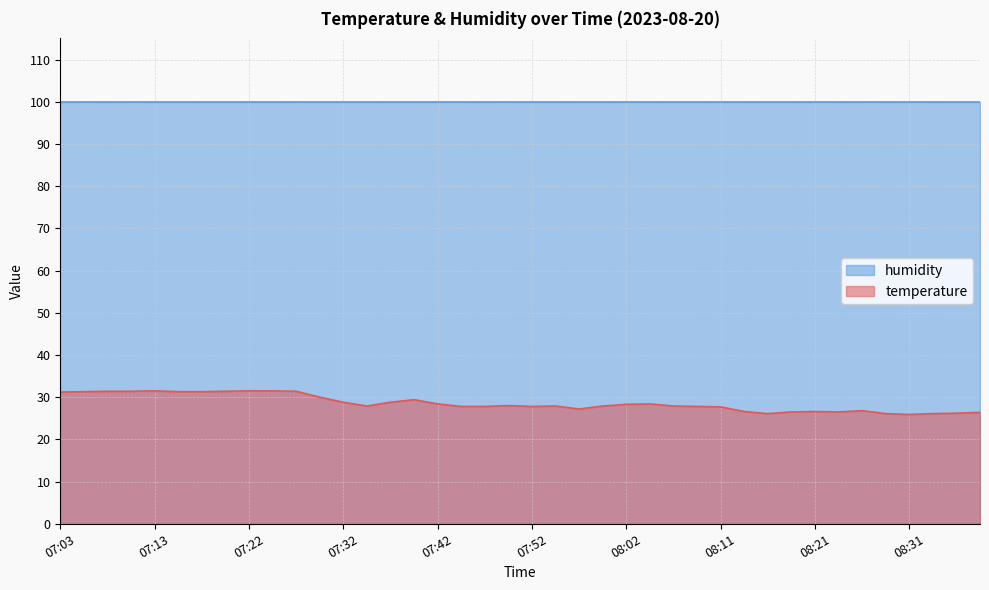

At which label does the data first exceed 27?

07:03